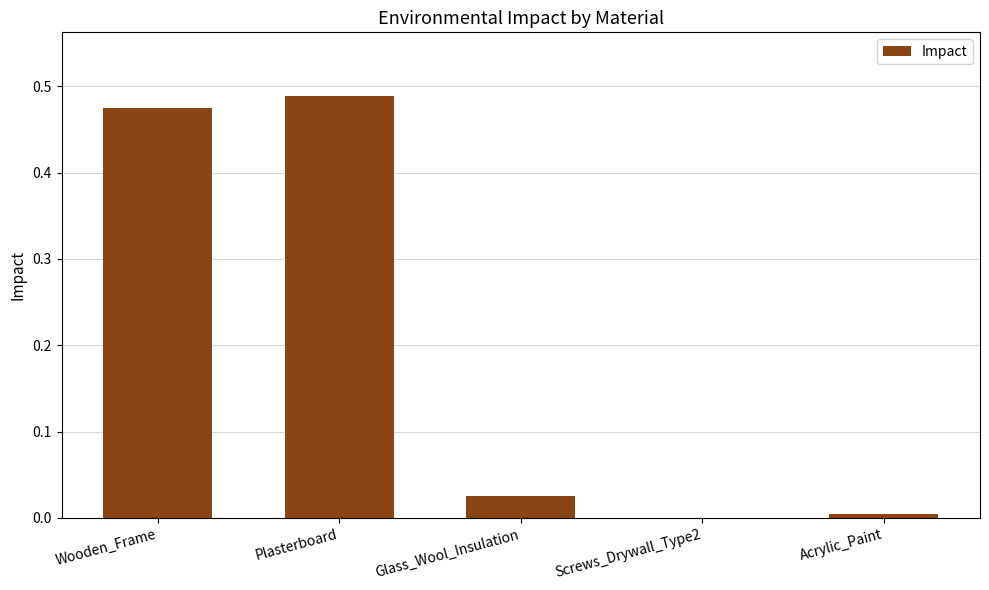

What is the sum of all values?

1.0